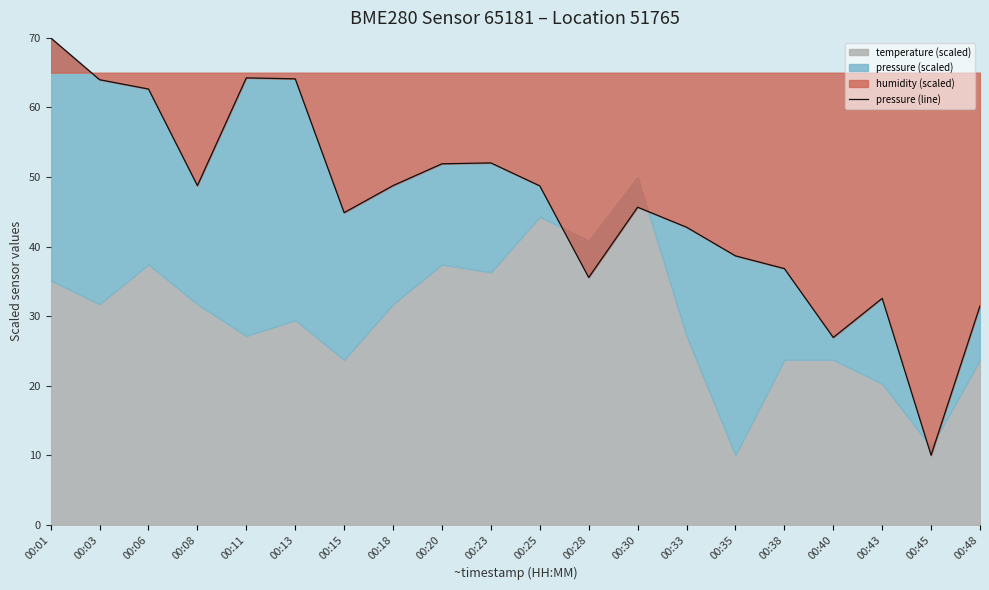

Where is the data nearest to the value 40?

00:35